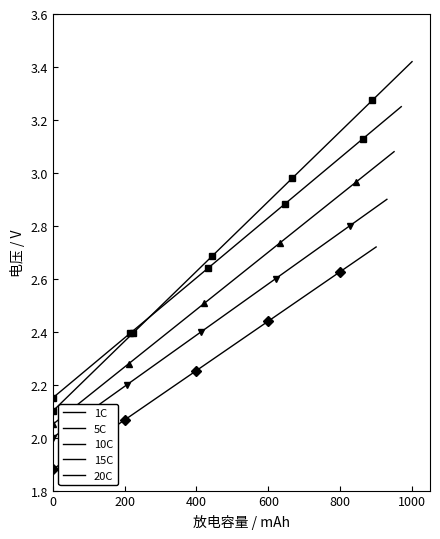

What is the difference between the maximum and minimum values in the 5C series?

1.1